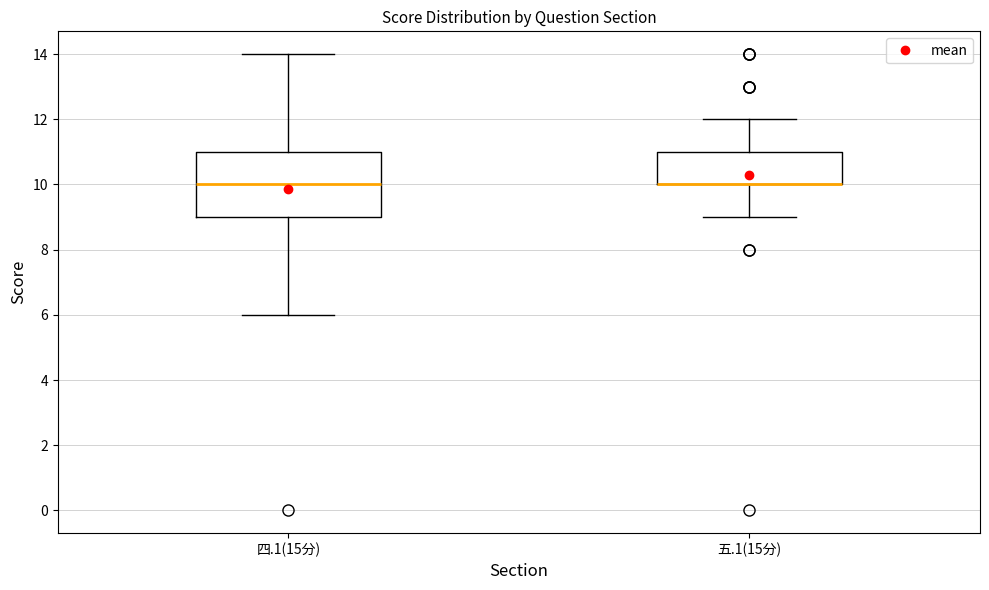

Reading left to right, read every box against the y-axis: the position of its median line, the range the box covers, and the ends of its whiskers. The values are not printed on the chart, so give them approximately, as read against the axis.

四.1(15分): median 10, box 9 to 11, whiskers 6 to 14
五.1(15分): median 10 (drawn on the box's lower edge), box 10 to 11, whiskers 9 to 12